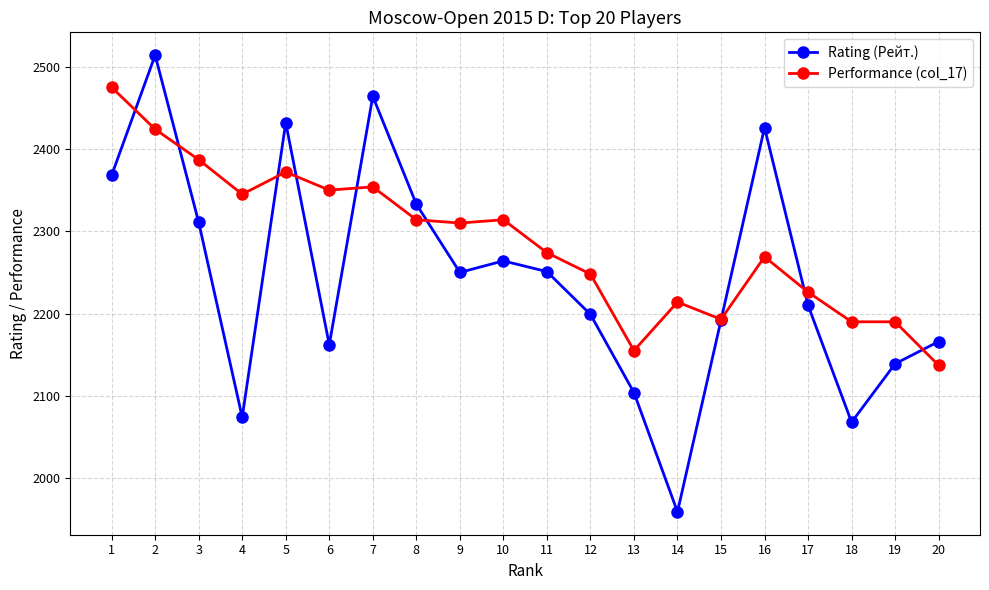

What is the maximum value shown in the chart?

2514